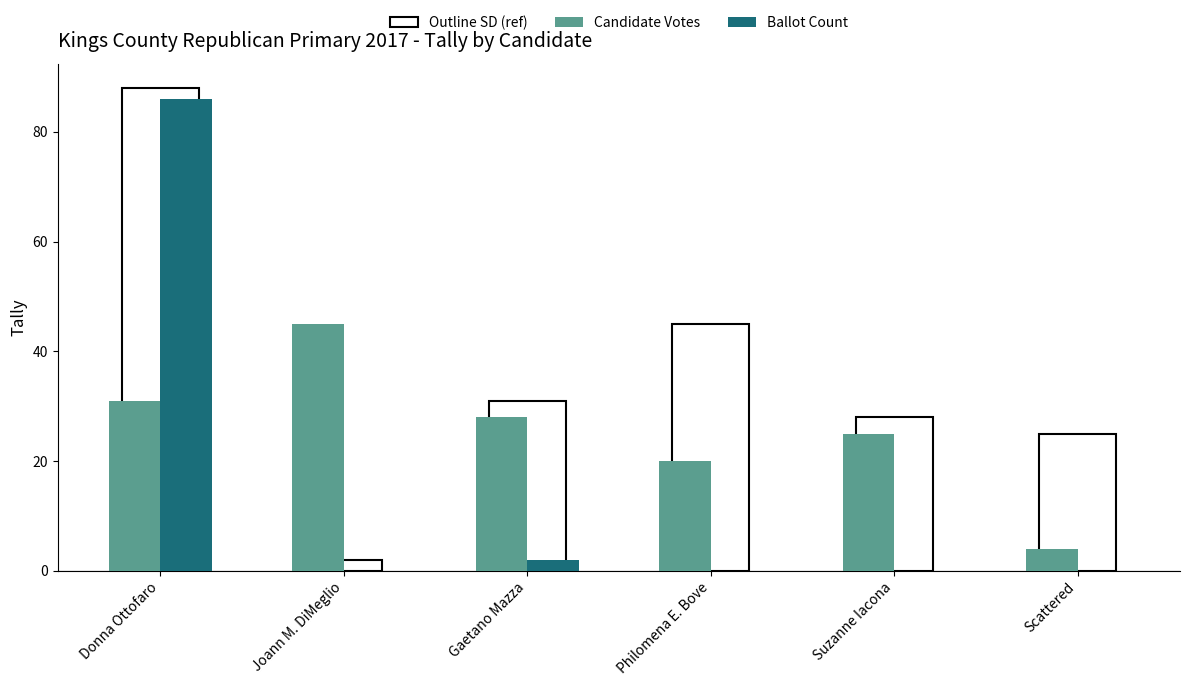

Reading left to right, list all the values displayed in this chart.

Candidate Votes: Donna Ottofaro=31	Joann M. DiMeglio=45	Gaetano Mazza=28	Philomena E. Bove=20	Suzanne Iacona=25	Scattered=4
Ballot Count: Donna Ottofaro=86	Joann M. DiMeglio=0	Gaetano Mazza=2	Philomena E. Bove=0	Suzanne Iacona=0	Scattered=0